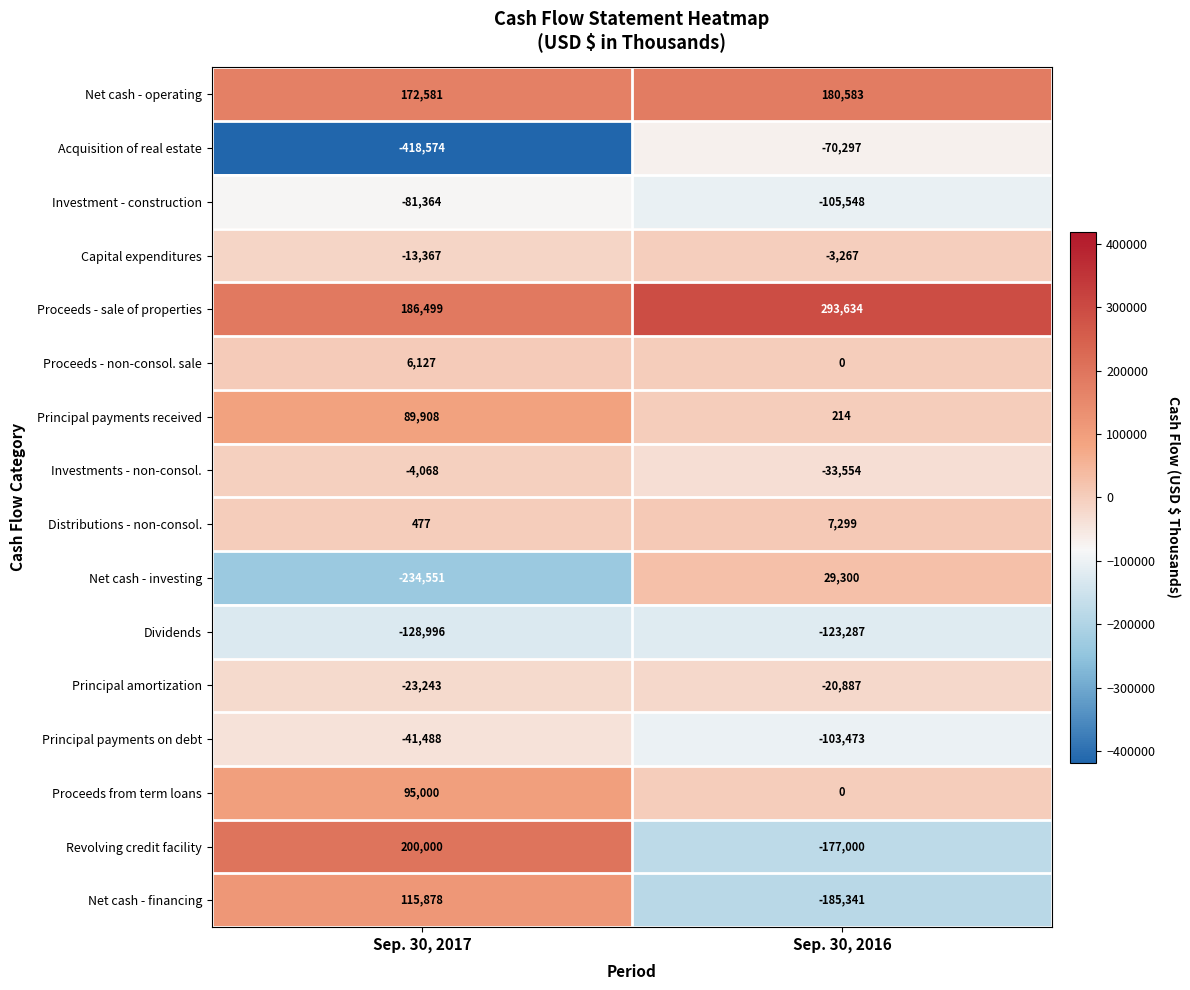

What is the difference between the Net cash - investing values at Sep. 30, 2017 and Sep. 30, 2016?

263851